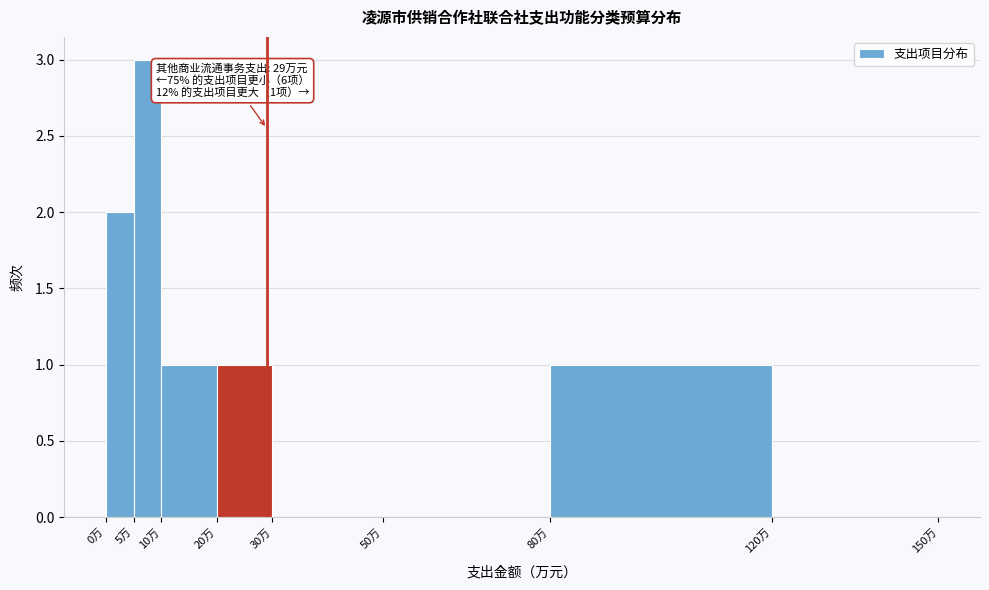

Which range on the x-axis has the tallest bar?

5 to 10